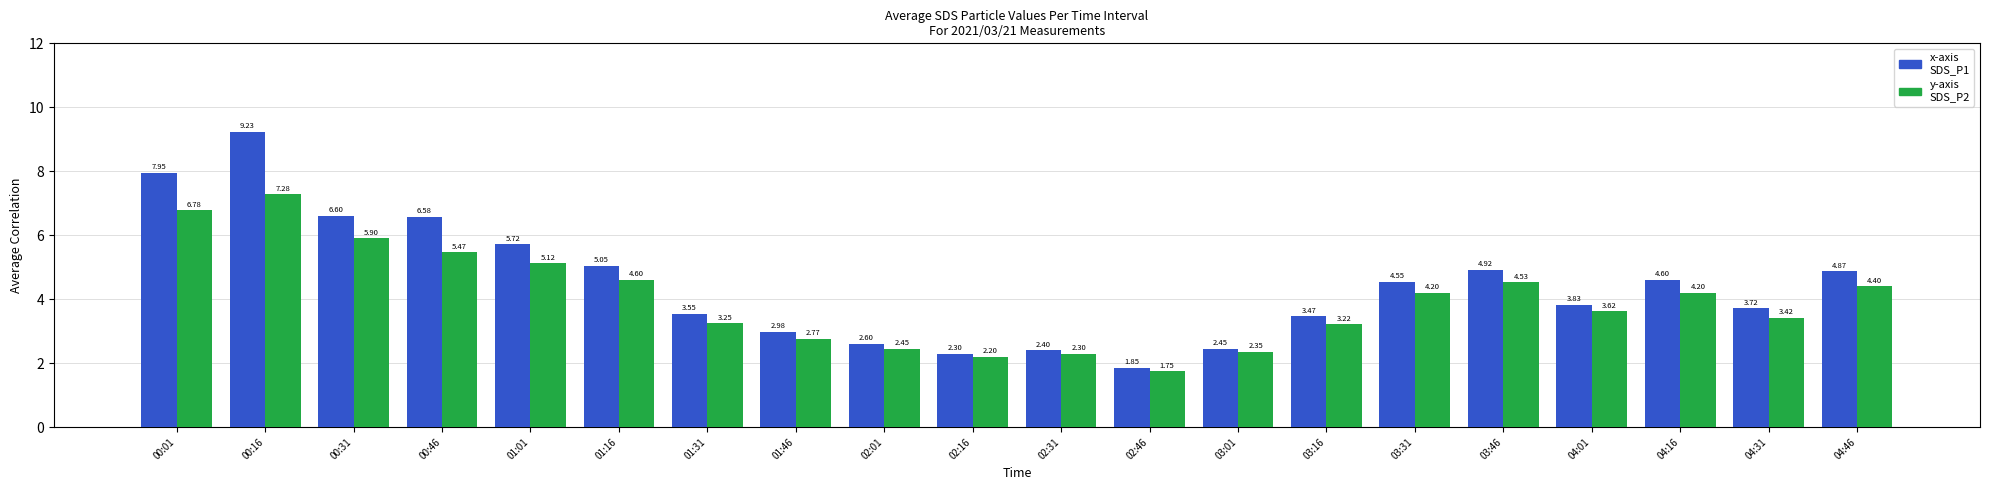

What is the total value across all series at 04:01?

7.5